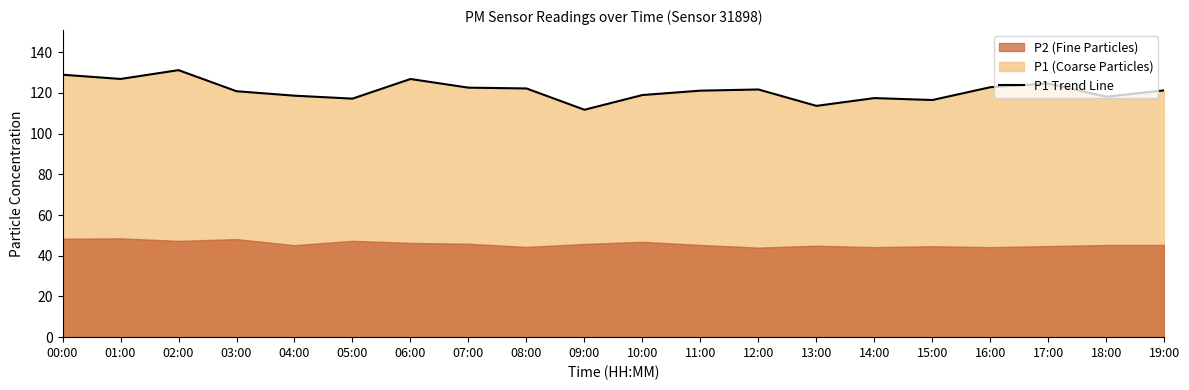

Which category has the lowest value across all series?

09:00